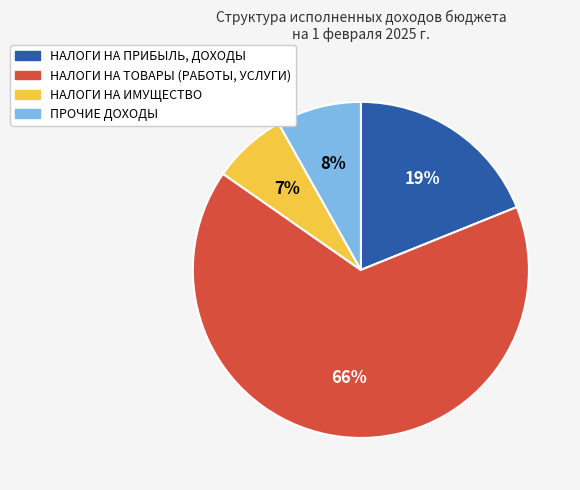

Rank the categories by value from lowest to highest.

НАЛОГИ НА ИМУЩЕСТВО, ПРОЧИЕ ДОХОДЫ, НАЛОГИ НА ПРИБЫЛЬ, ДОХОДЫ, НАЛОГИ НА ТОВАРЫ (РАБОТЫ, УСЛУГИ)